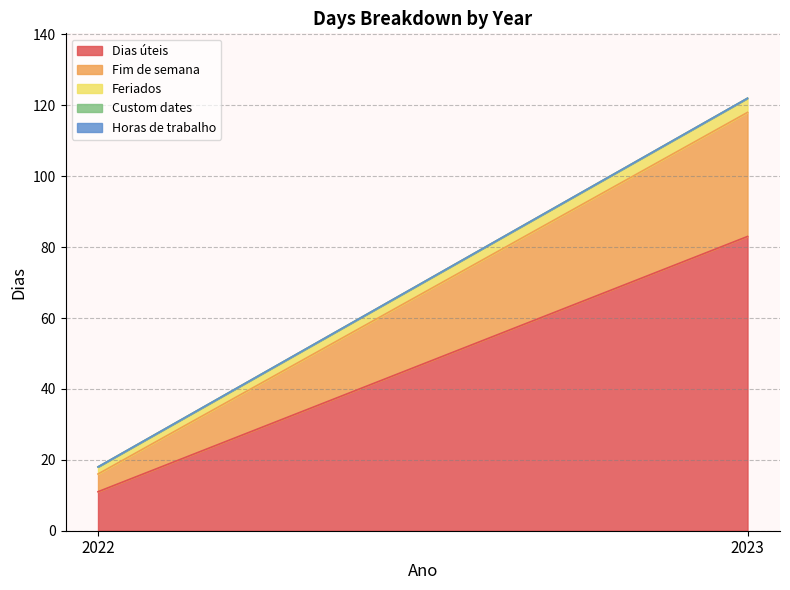

Rank the series by their maximum value, from lowest to highest.

Custom dates, Horas de trabalho, Feriados, Fim de semana, Dias úteis